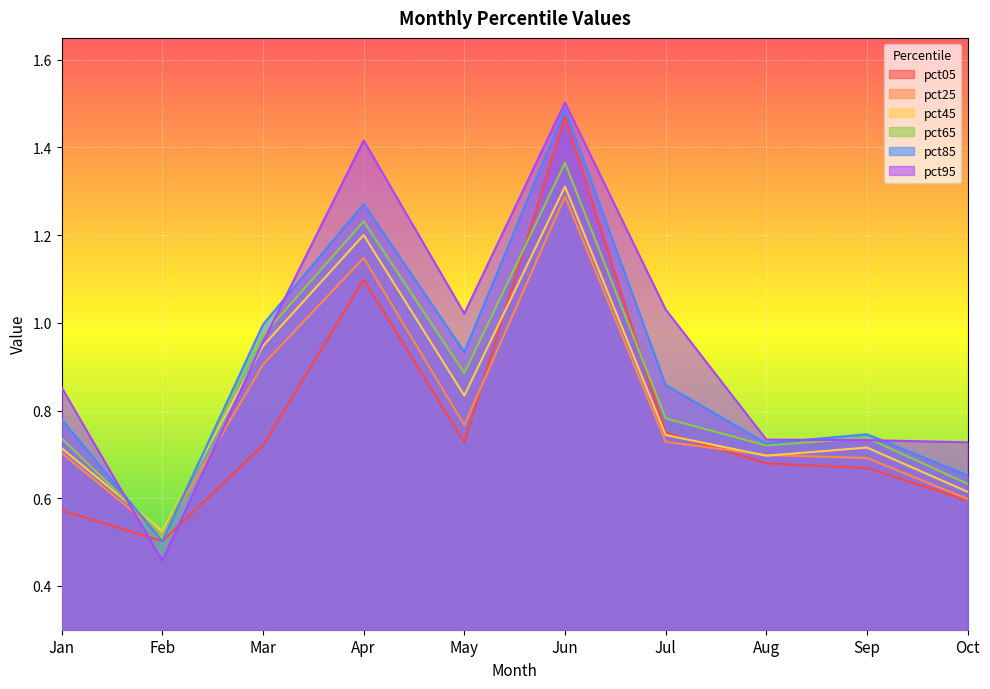

At which label is pct25 closest to 0?

Feb